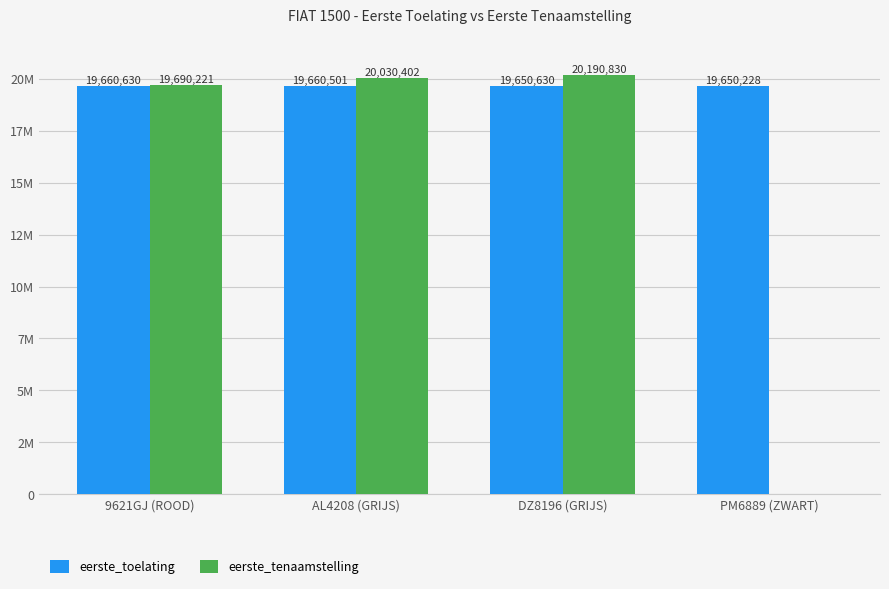

At 9621GJ (ROOD), list the series in order from smallest to largest.

eerste_toelating, eerste_tenaamstelling